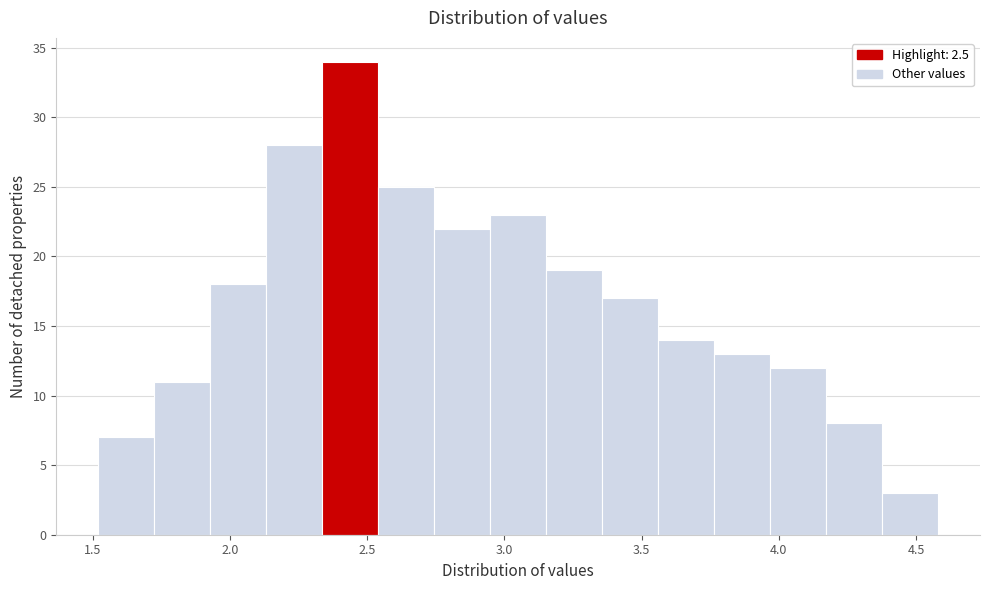

What is the height of the bar covering 2.75 to 2.95 on the x-axis? Neither the bar edges nor the heights are printed on the chart, so give them approximately, as read against the axes.

22